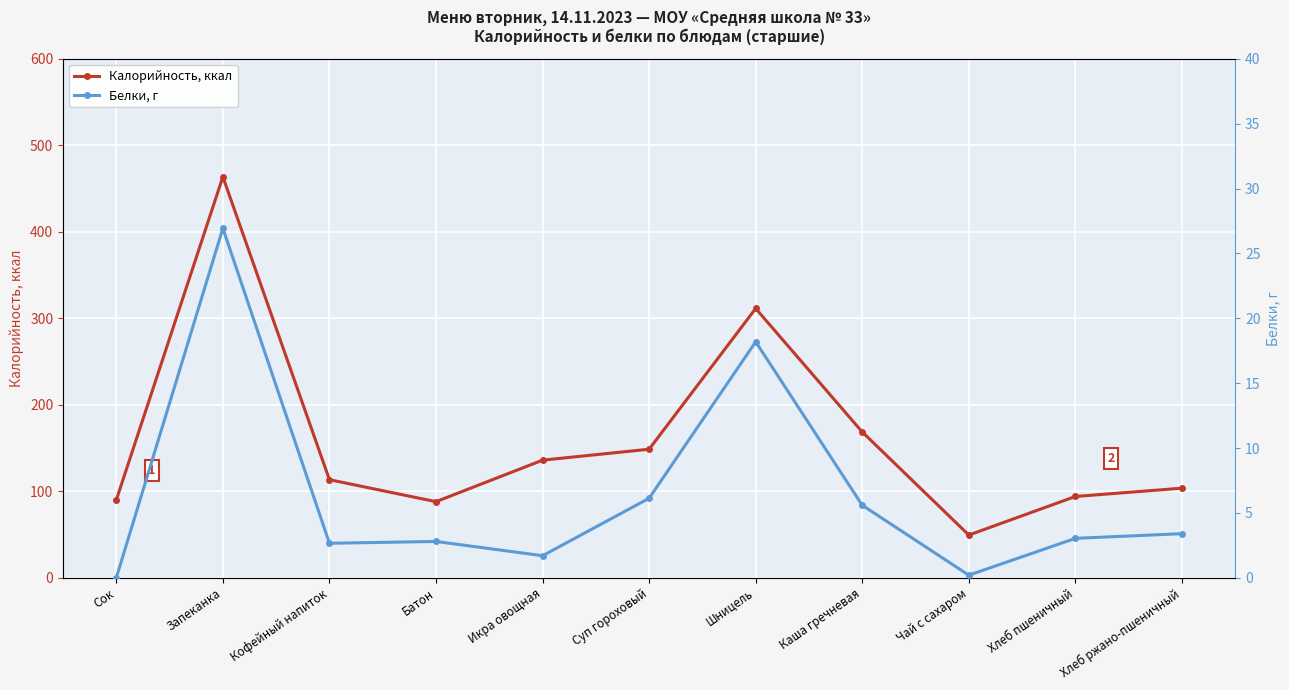

What is the value of the Белки, г point at the 4th from the left?

2.8